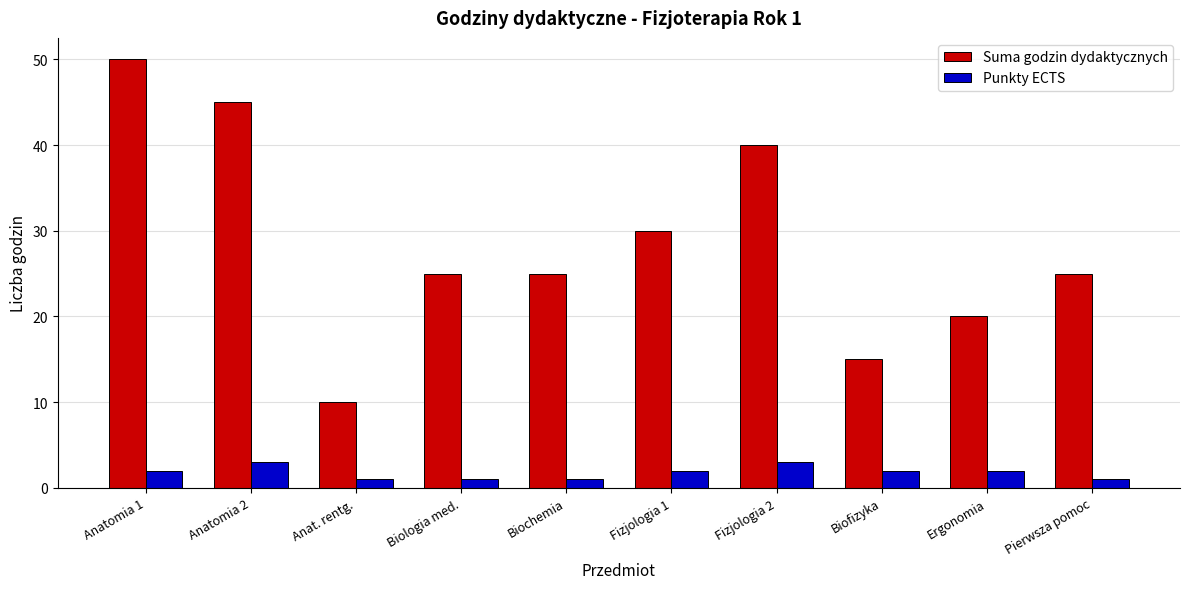

What is the difference between the Punkty ECTS values at Fizjologia 2 and Anat. rentg.?

2